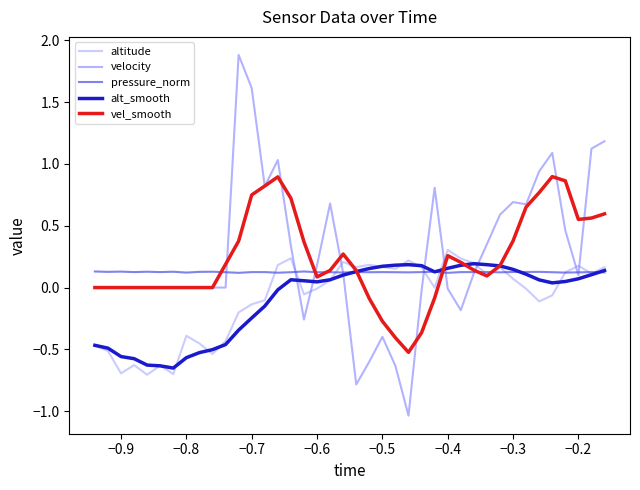

What is the sum of all velocity values?

10.9